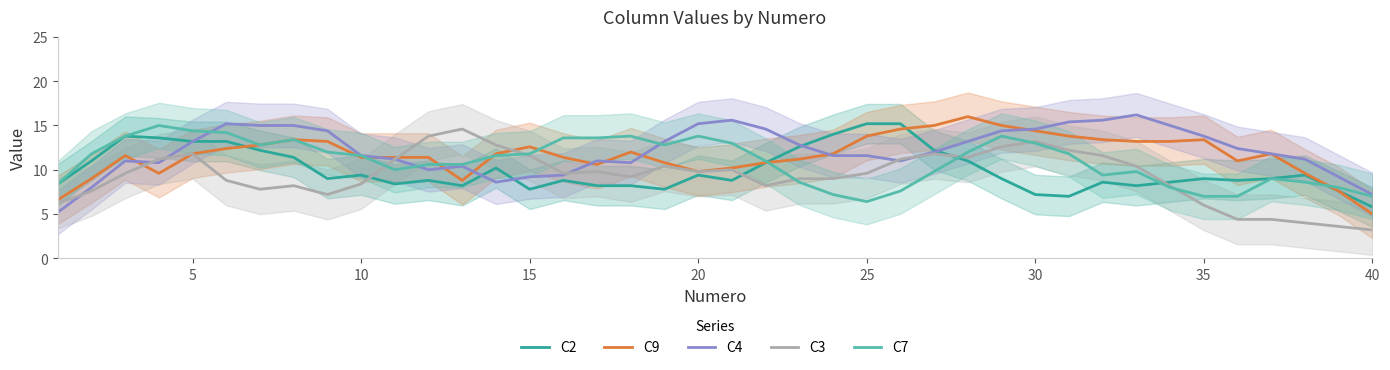

Is it true that C2 equals 12.8 at 15?

False